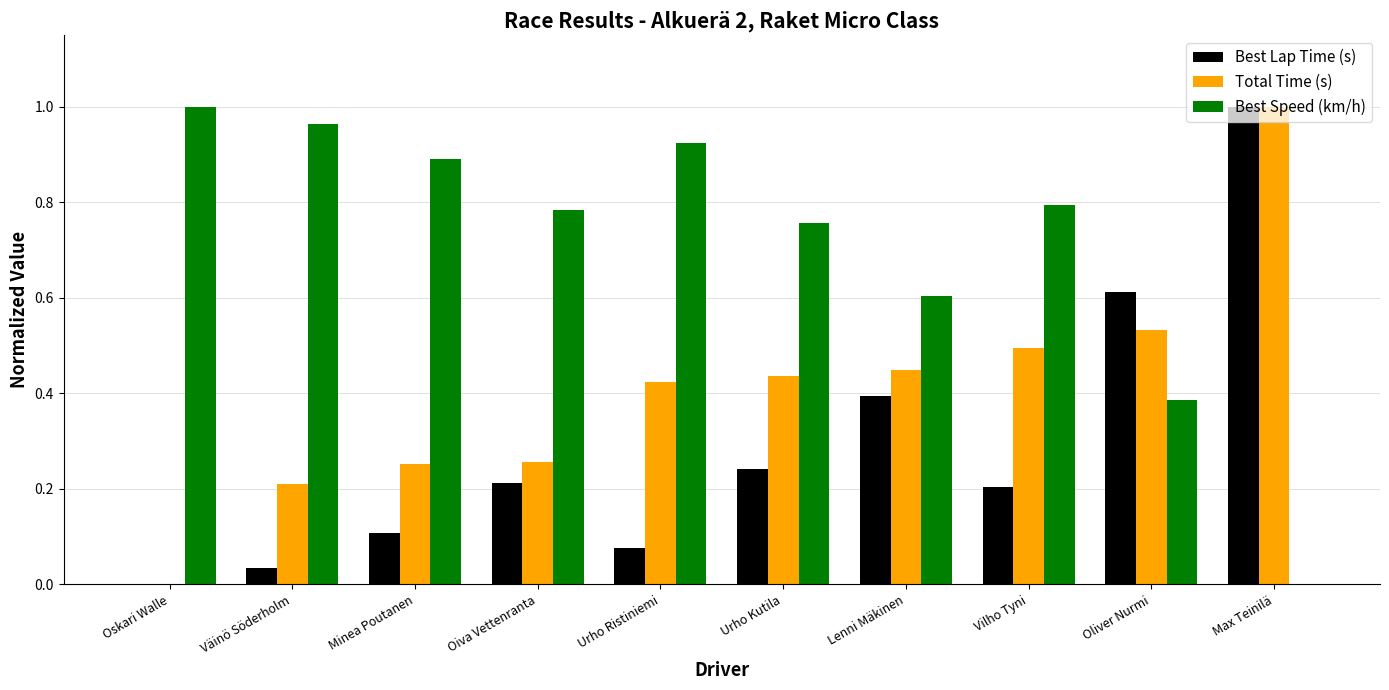

Which category has the highest value in the Total Time (s) series?

Max Teinilä